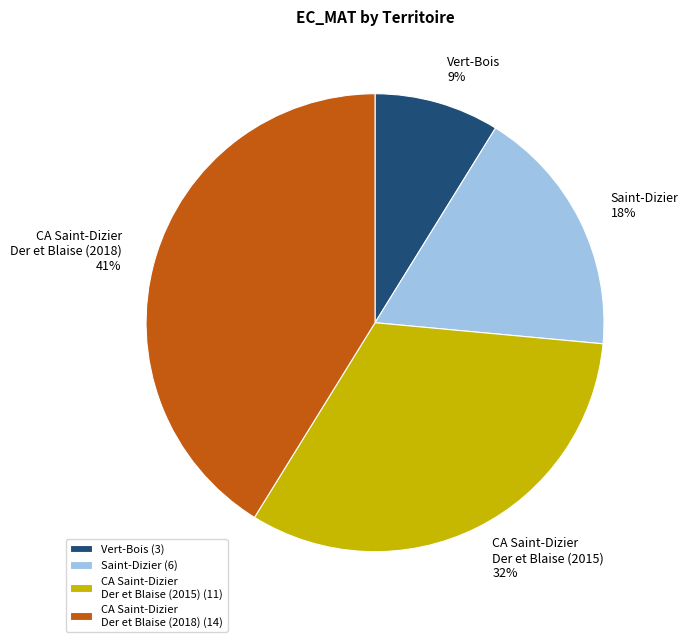

What percentage is the Vert-Bois (3) slice, to the nearest percent?

9%